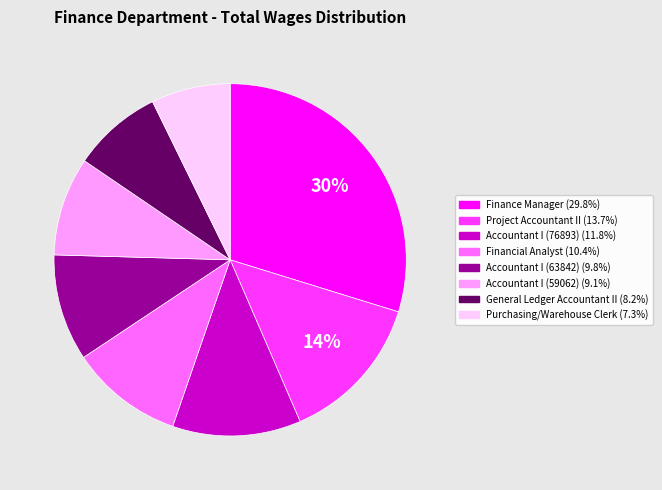

How many segments does this pie chart have?

8